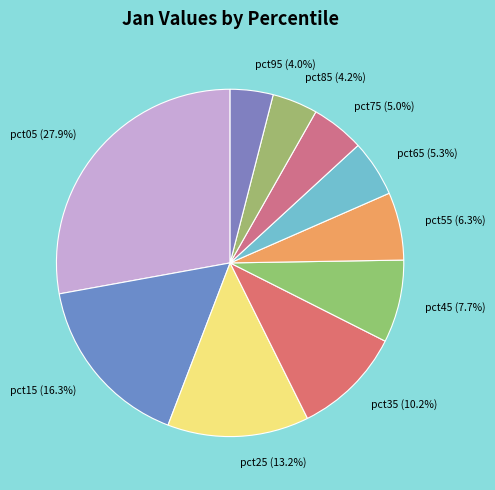

Do pct25 and pct35 together represent more than half of the pie?

No